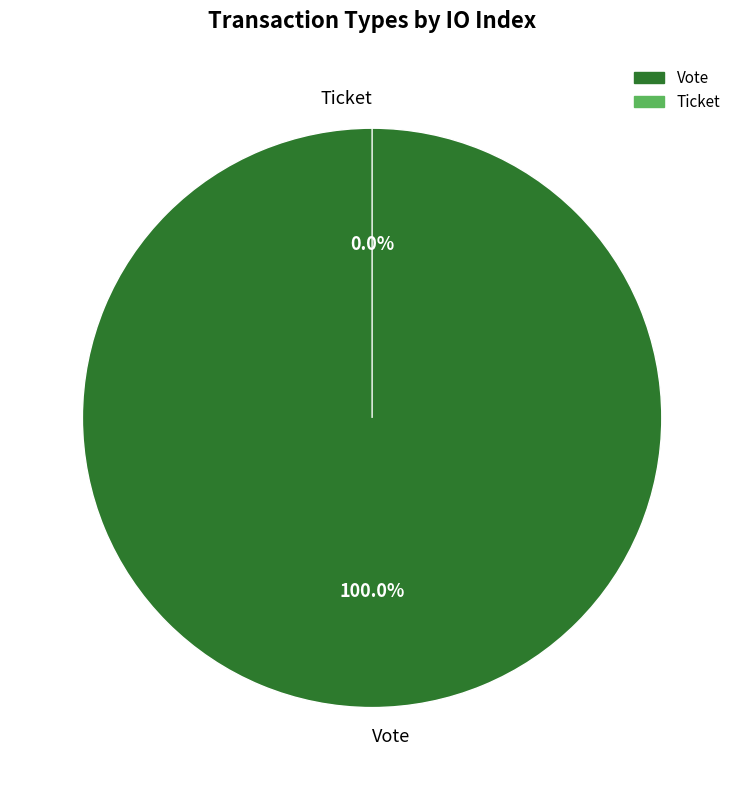

The Ticket slice represents 9% of the pie. True or false?

False